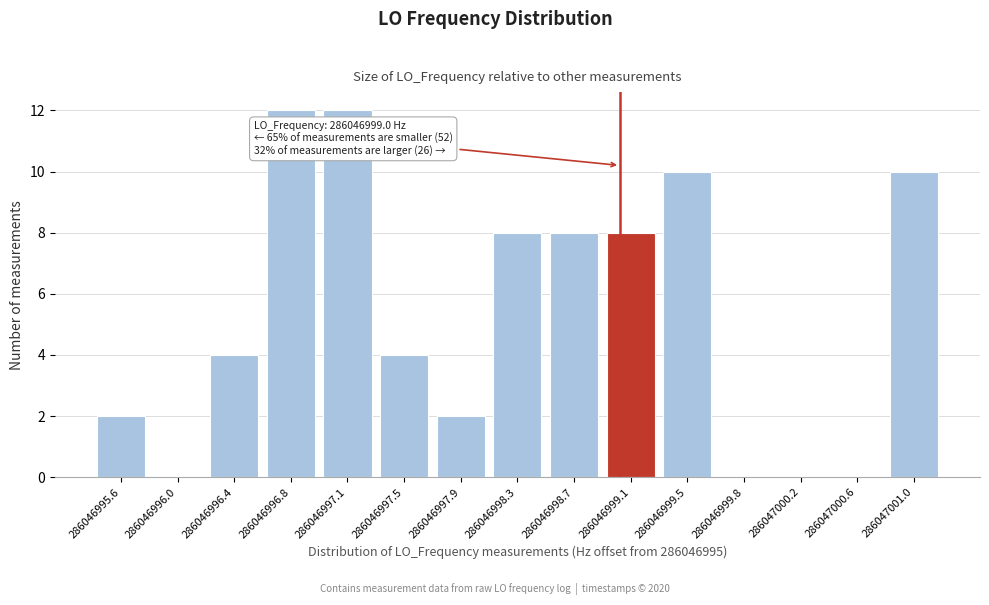

Reading left to right, extract all data points from this chart.

286046995.6=2	286046996.0=0	286046996.4=4	286046996.8=12	286046997.1=12	286046997.5=4	286046997.9=2	286046998.3=8	286046998.7=8	286046999.1=8	286046999.5=10	286046999.8=0	286047000.2=0	286047000.6=0	286047001.0=10